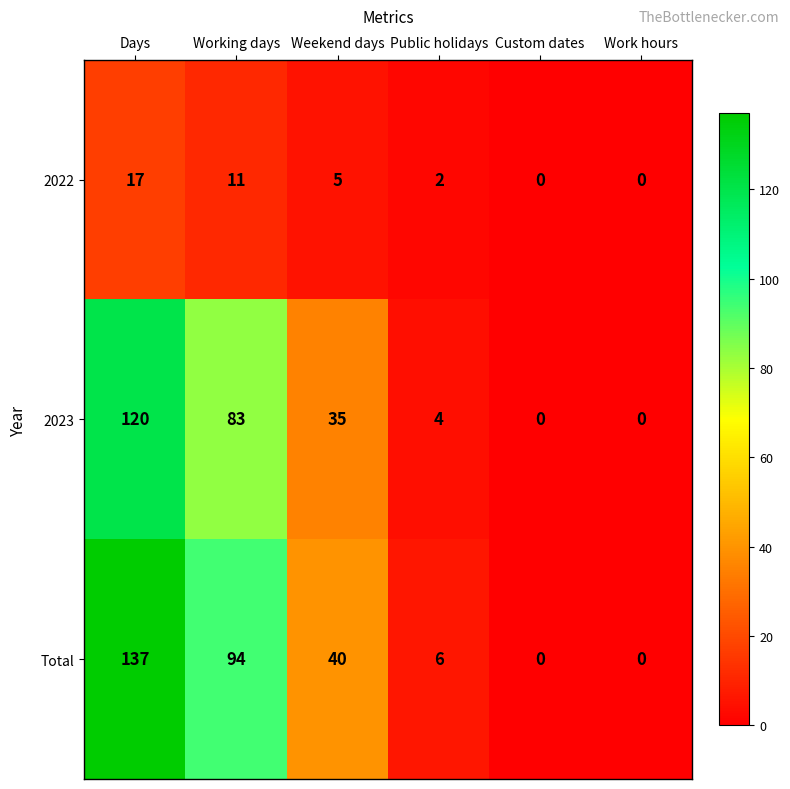

Is it true that Total equals 9 at Public holidays?

False